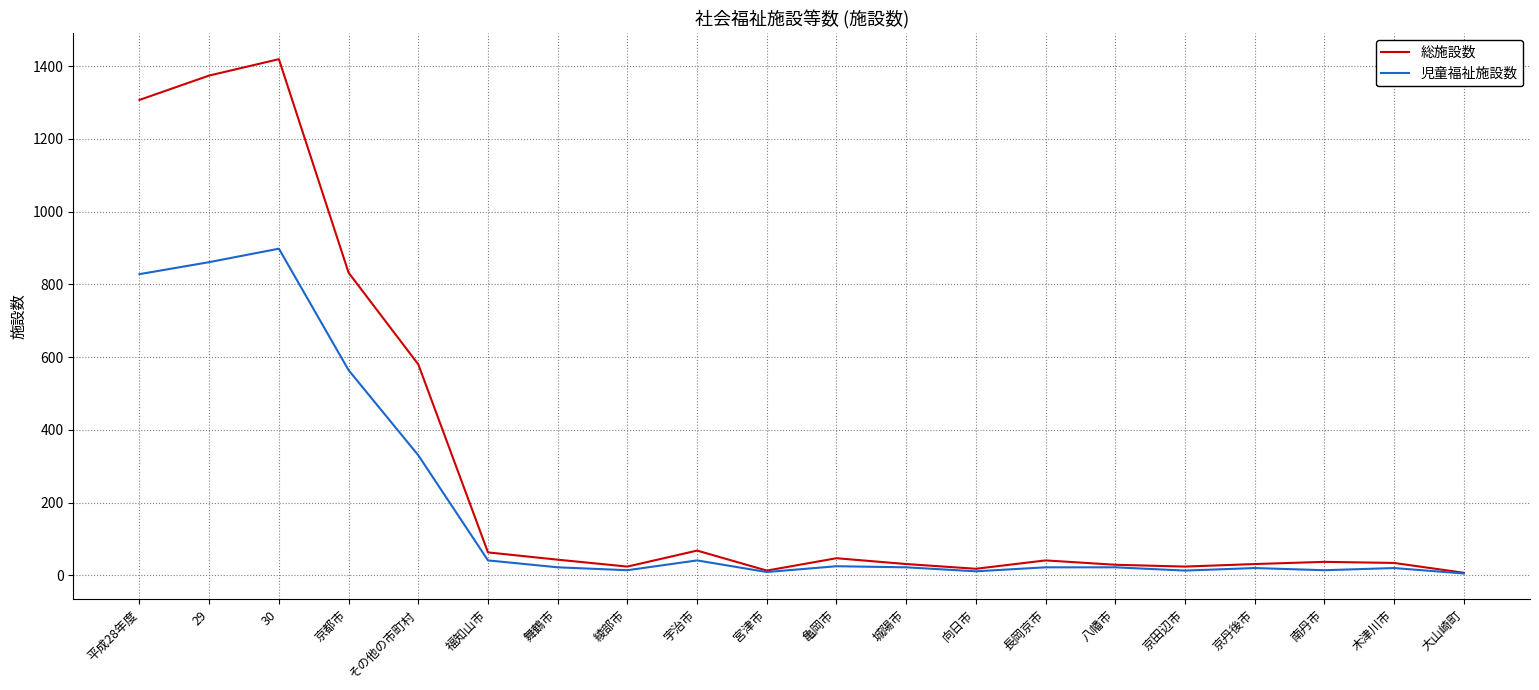

At which category is the sum across all series the highest?

30